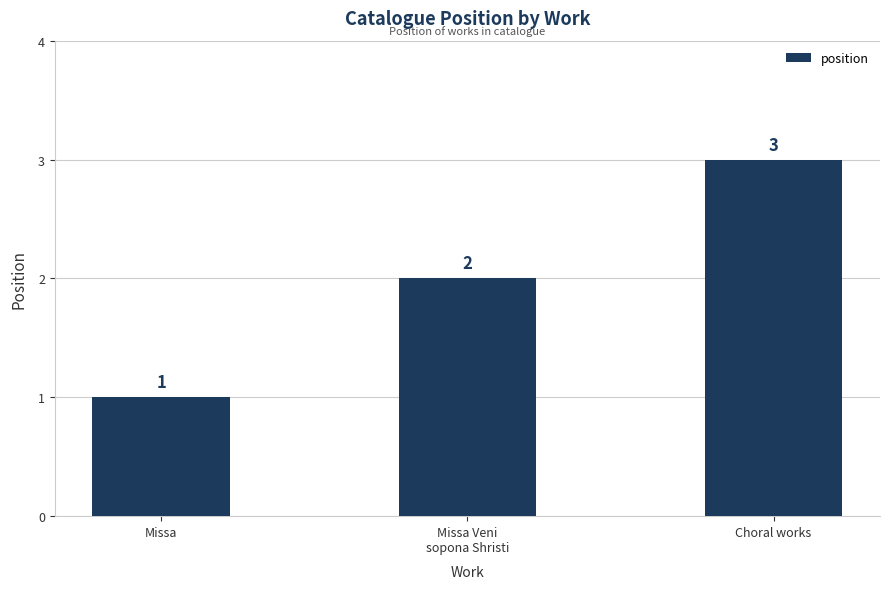

What is the difference between the maximum and minimum values?

2